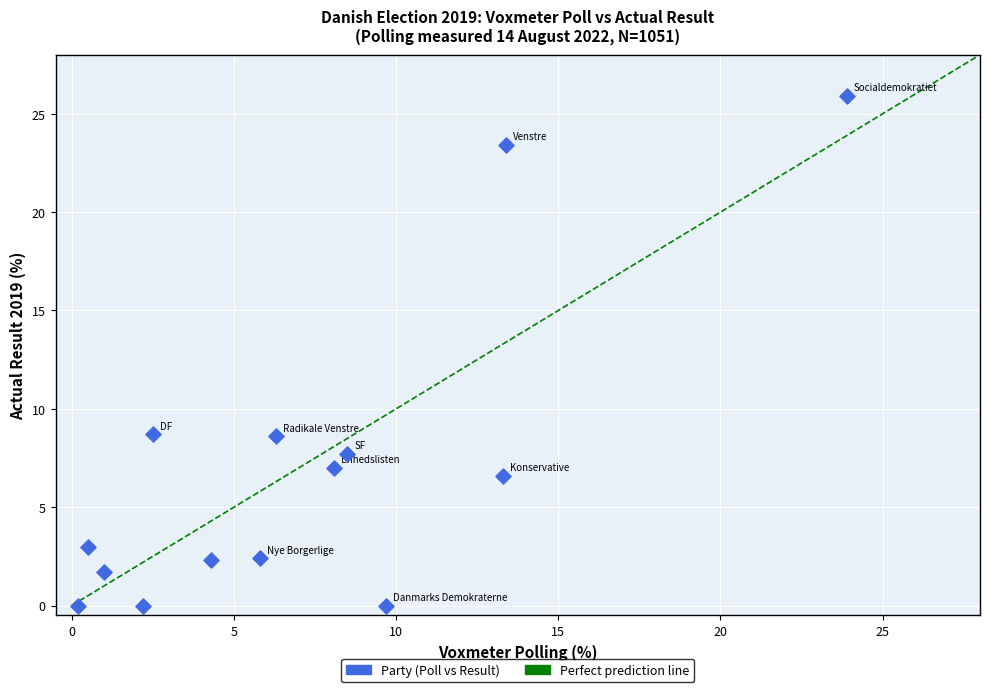

What is the range of X values (max minus min)?

23.7